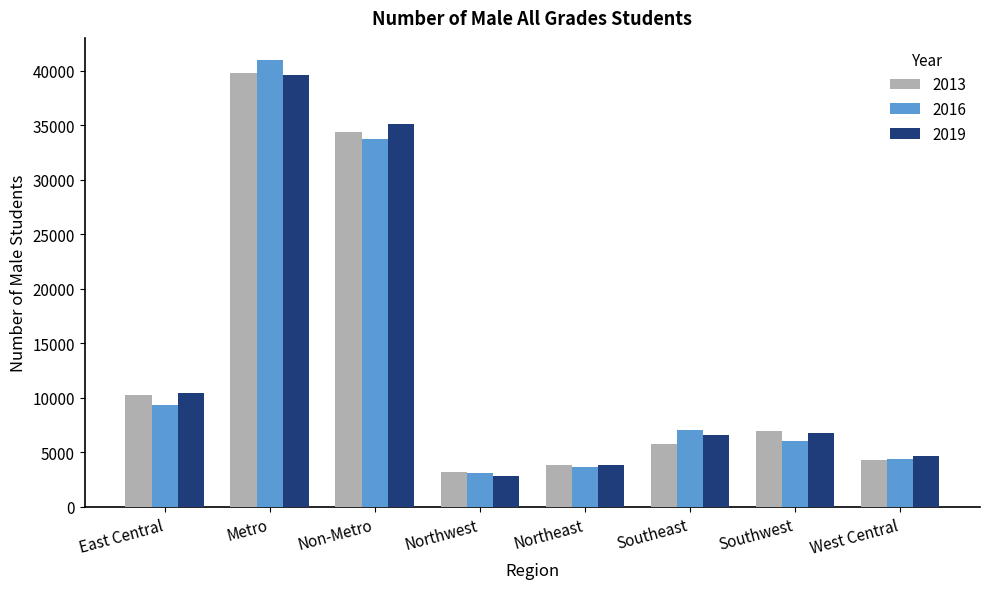

At which category is the sum across all series the highest?

Metro